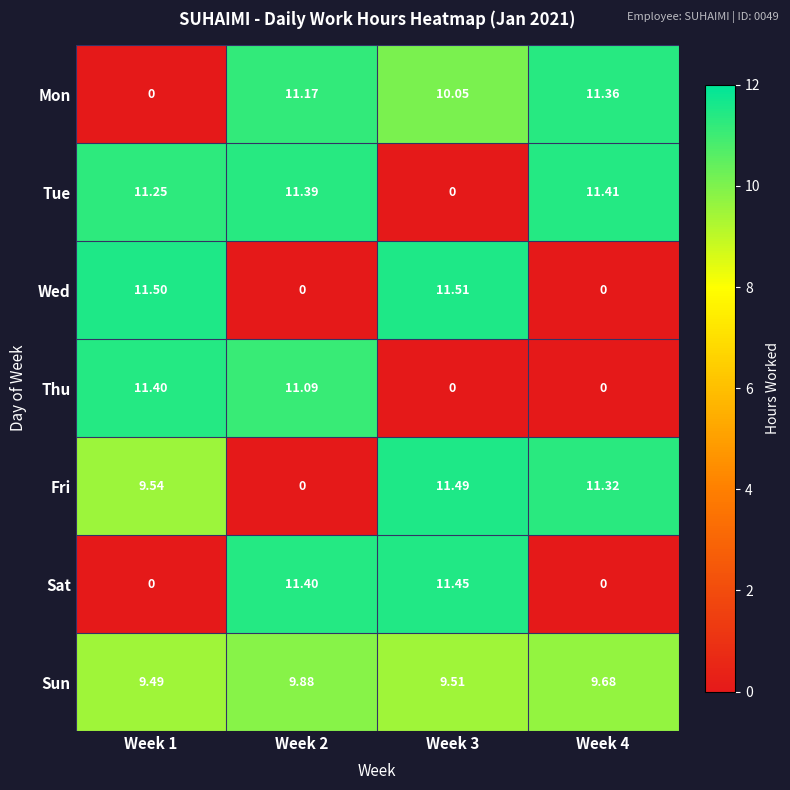

What is the total value across all series at Week 1?

53.2